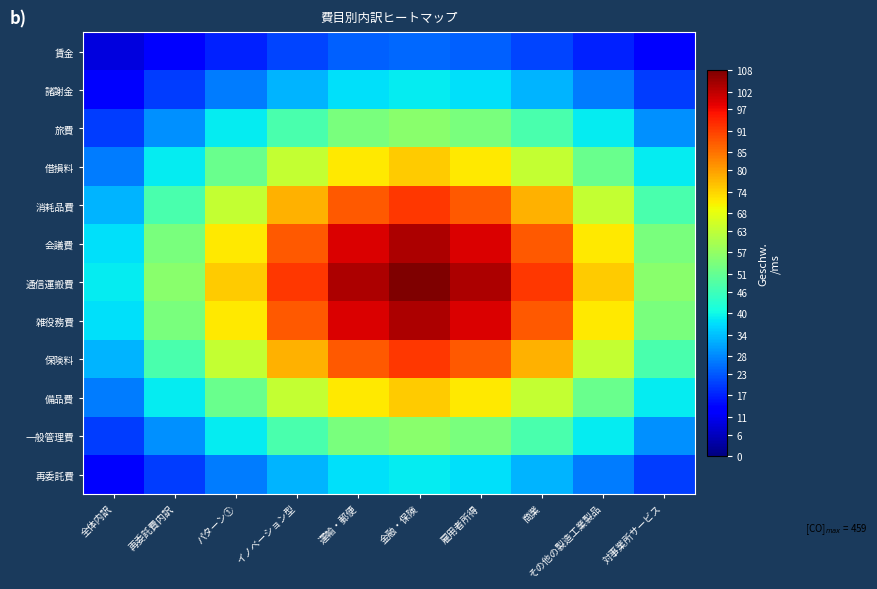

Which series has the largest total across all categories?

通信運搬費